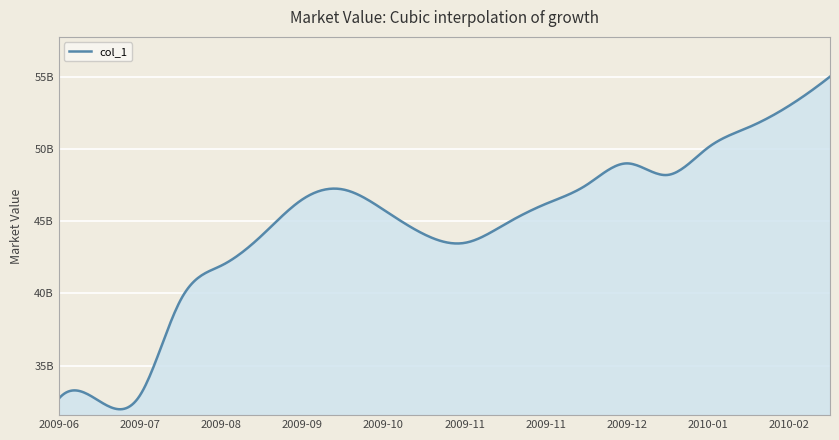

What is the label of the 16th point from the right?

2009-08-10